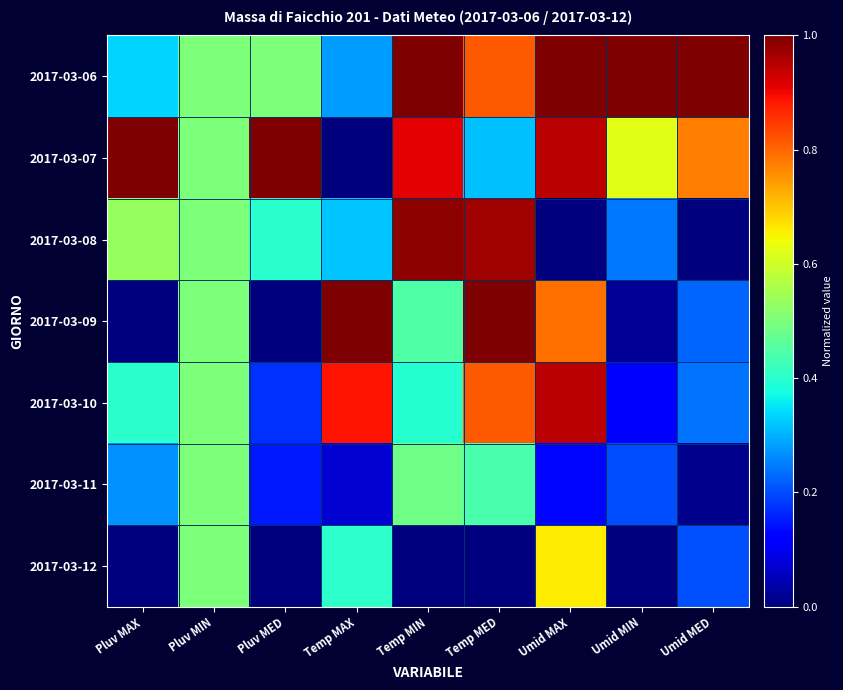

Rank the series at Pluv MED from lowest to highest value.

2017-03-09, 2017-03-12, 2017-03-11, 2017-03-10, 2017-03-08, 2017-03-06, 2017-03-07